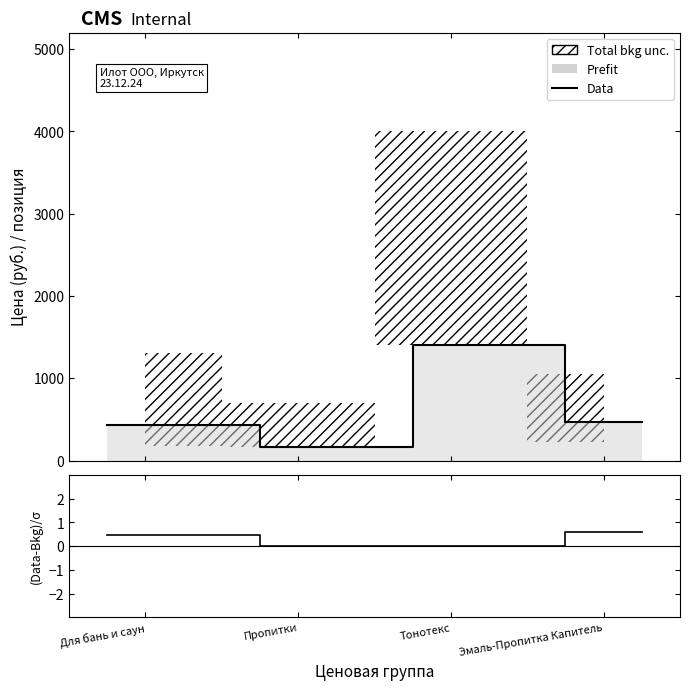

True or false: (Data-Bkg)/σ and Data cross at least once.

False